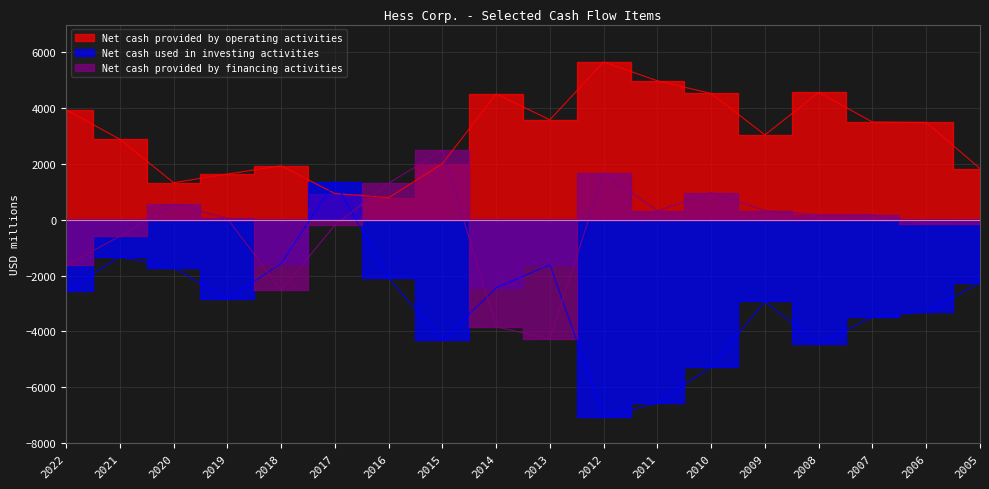

What is the value of the Net cash used in investing activities point at the 15th from the left?

-4444